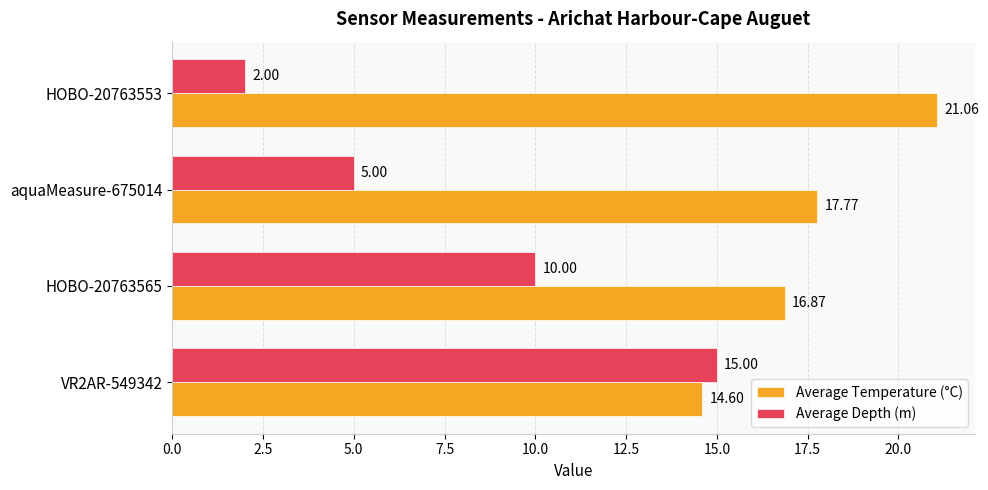

Which series has the largest total across all categories?

Average Temperature (°C)